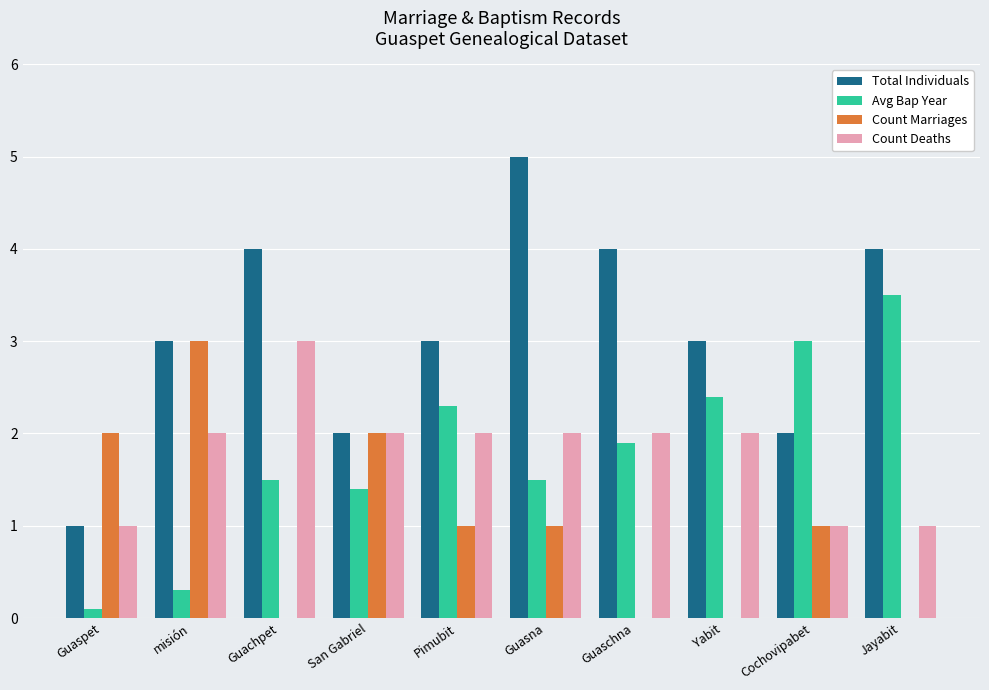

At which category does the chart reach its peak across all series?

Guasna